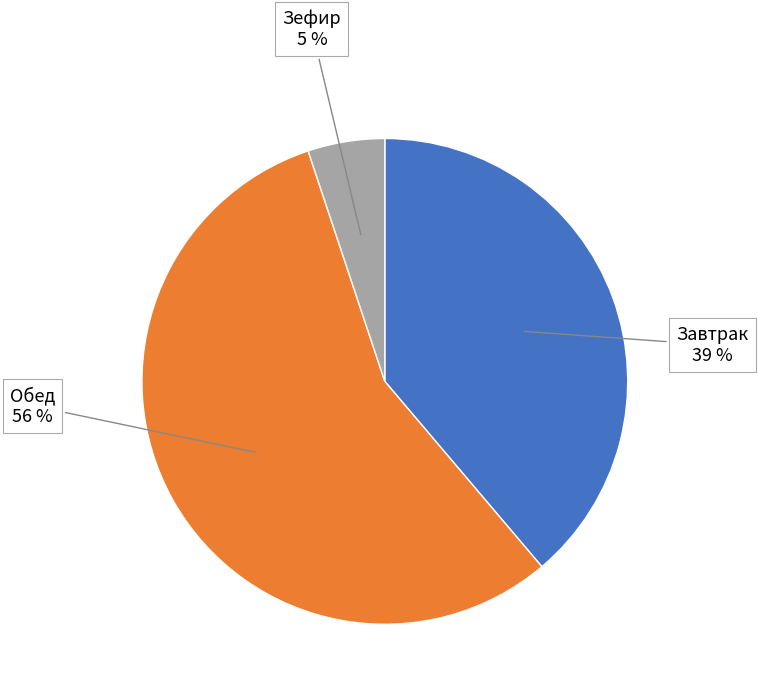

To the nearest percent, what is the difference between the largest and smallest slice percentages?

51%